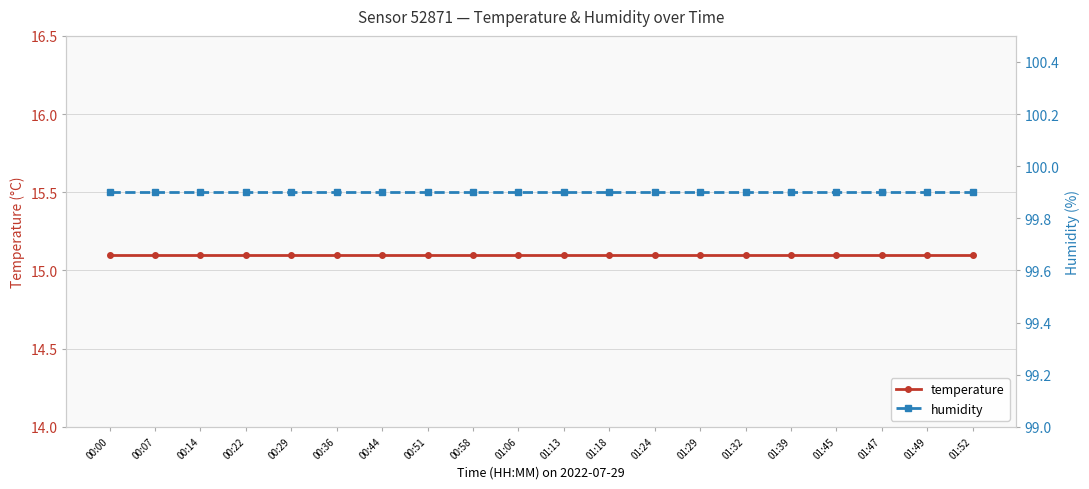

How many distinct data groups are displayed?

2